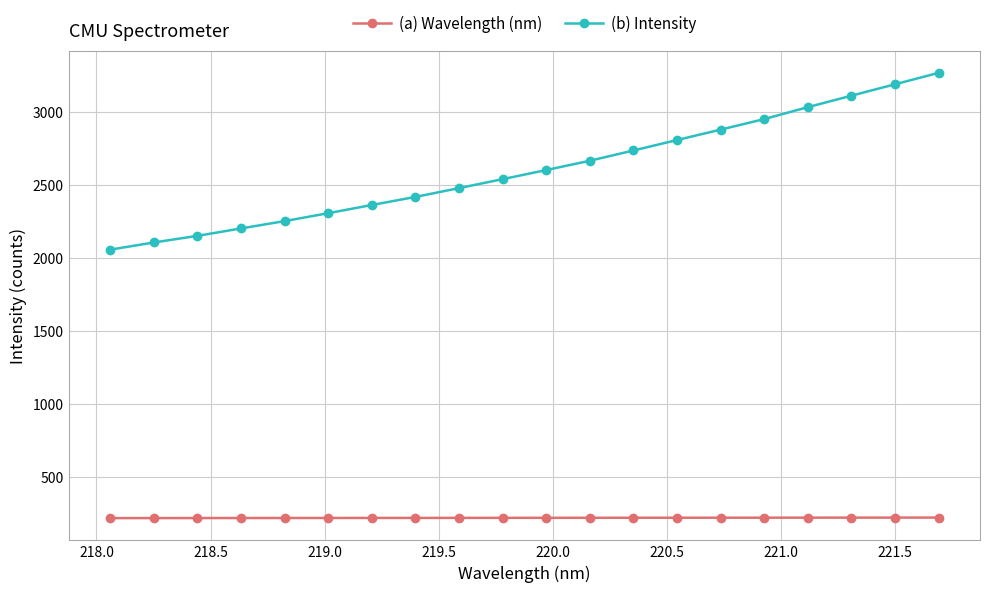

True or false: (a) Wavelength (nm) and (b) Intensity cross at least once.

False